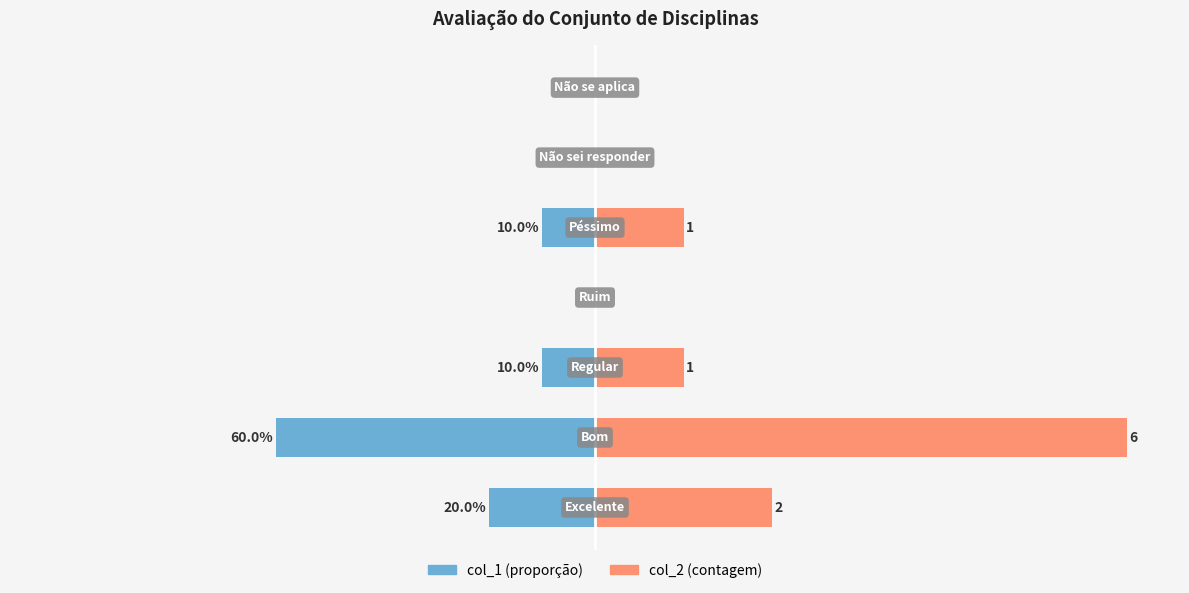

The col_2 (contagem norm.) series shows 0.0 at 6. True or false?

True